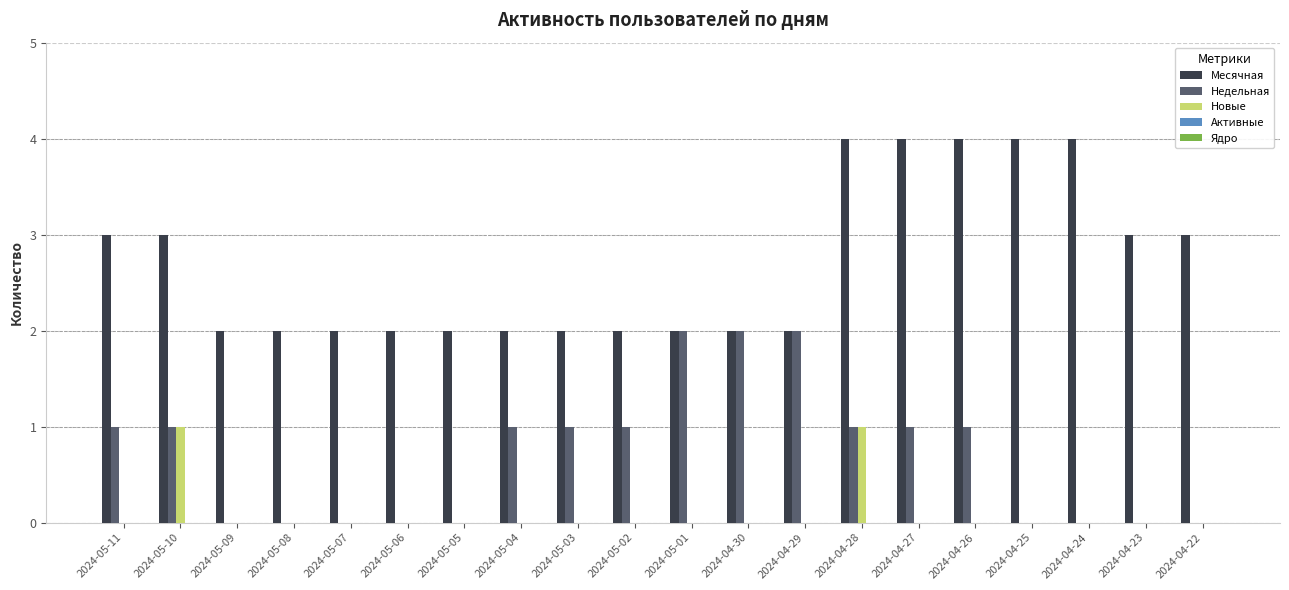

Count the number of data series in this chart.

3